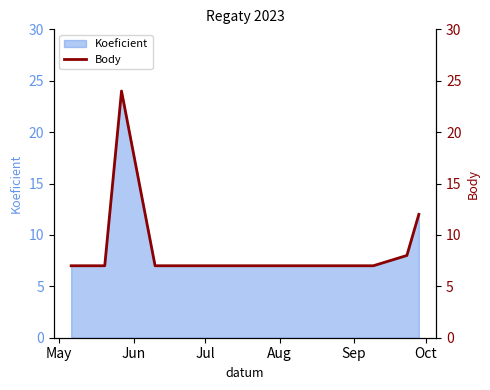

How many lines are shown in the chart?

1